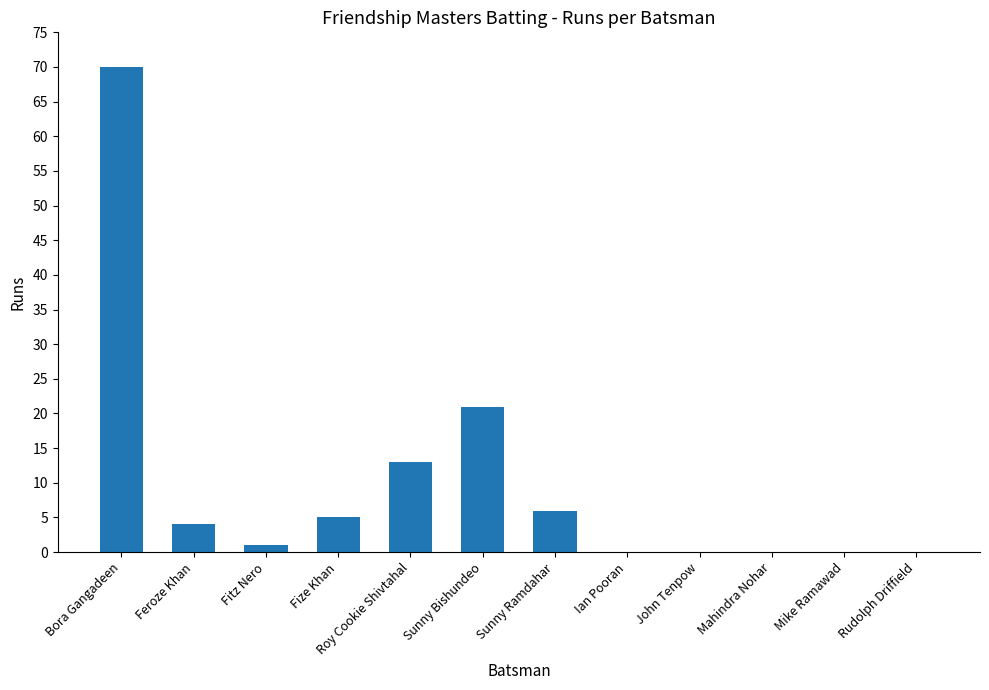

Which label corresponds to the largest value in the chart?

Bora Gangadeen